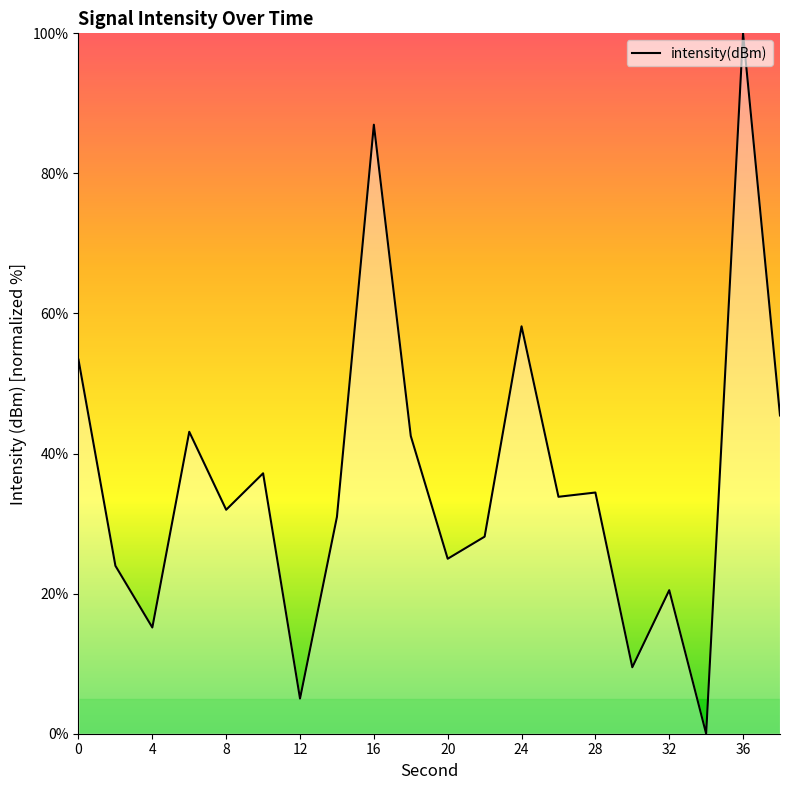

What is the difference between the maximum and minimum values?

100.0